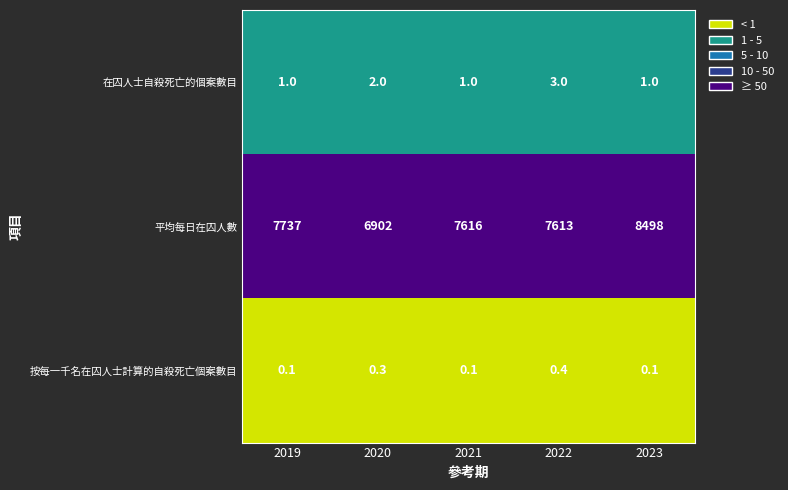

Reading left to right, what are all the values shown in this chart?

在囚人士自殺死亡的個案數目: 2019=1.0	2020=2.0	2021=1.0	2022=3.0	2023=1.0
平均每日在囚人數: 2019=7737.0	2020=6902.0	2021=7616.0	2022=7613.0	2023=8498.0
按每一千名在囚人士計算的自殺死亡個案數目: 2019=0.1	2020=0.3	2021=0.1	2022=0.4	2023=0.1